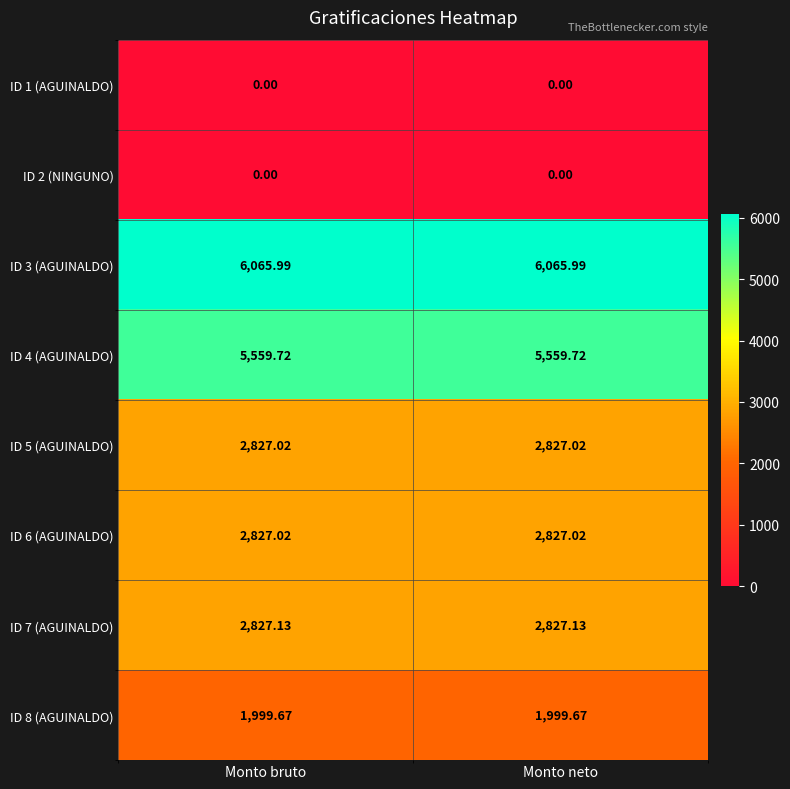

Count the number of data series in this chart.

8